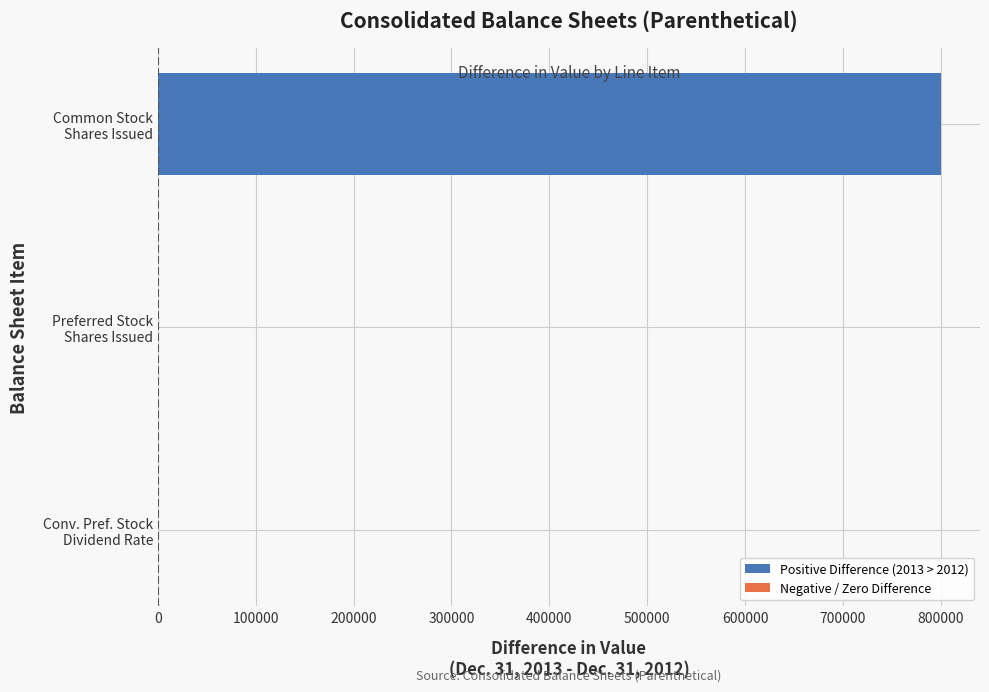

Count the number of data series in this chart.

1